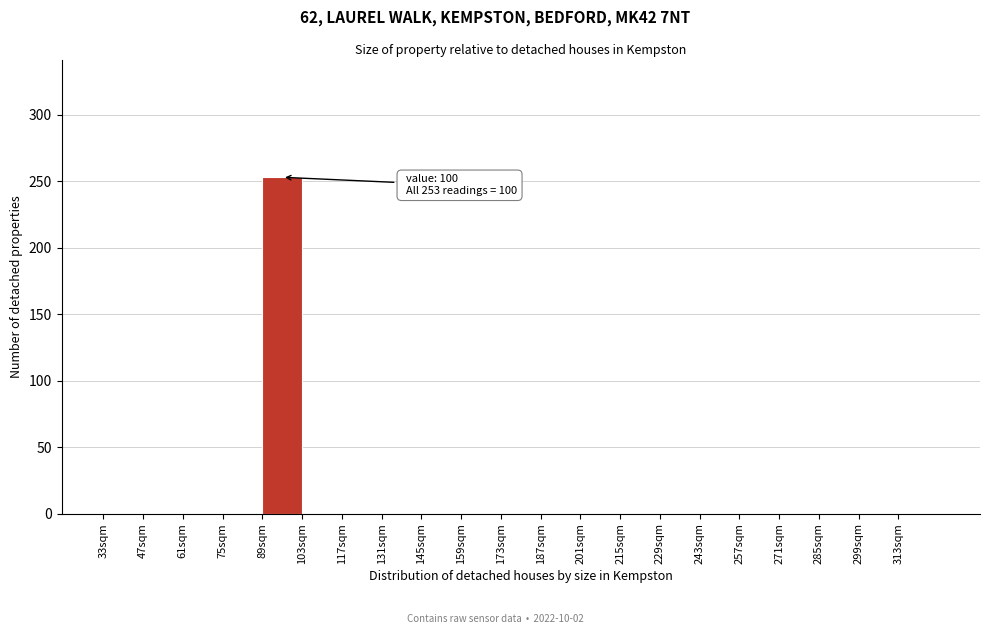

Which range on the x-axis has the tallest bar?

89 to 103